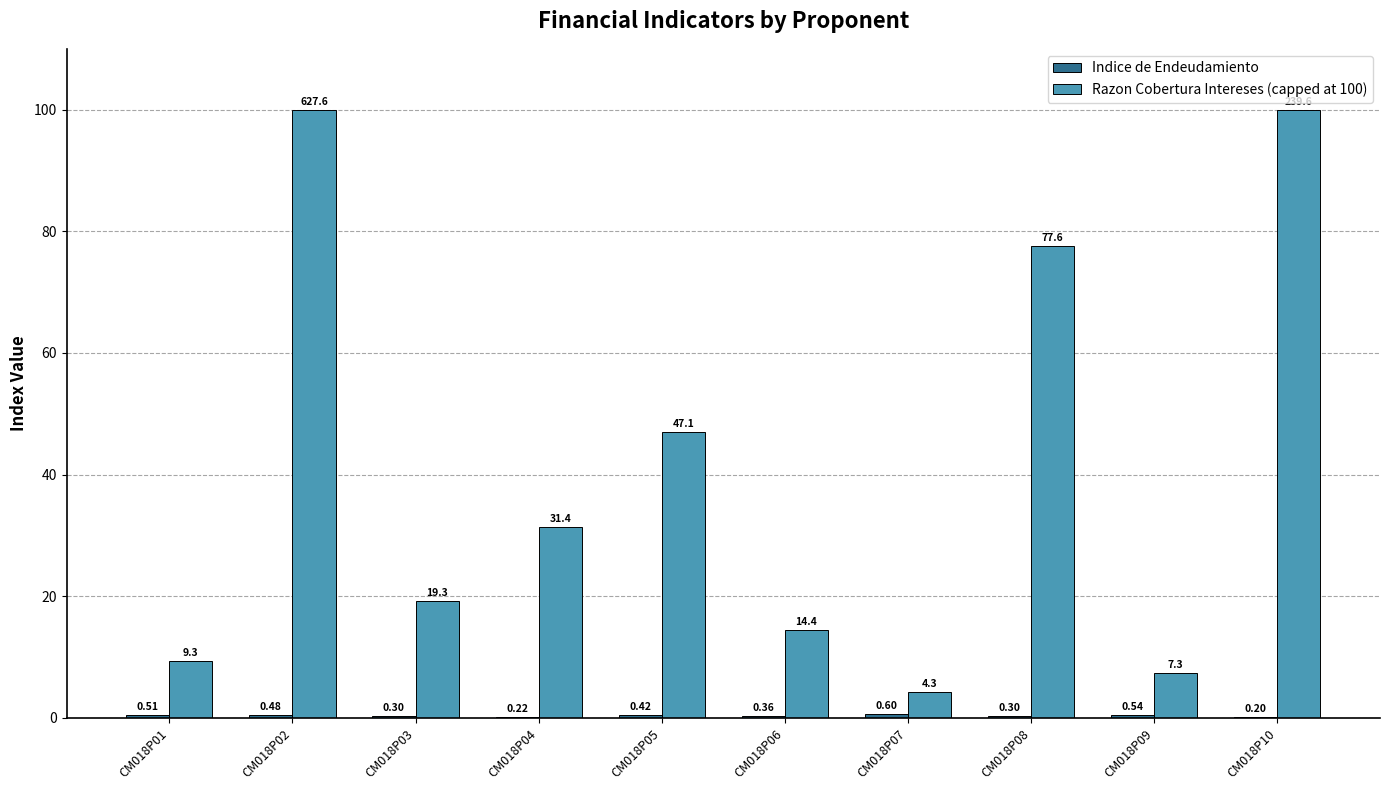

Count the number of data series in this chart.

2